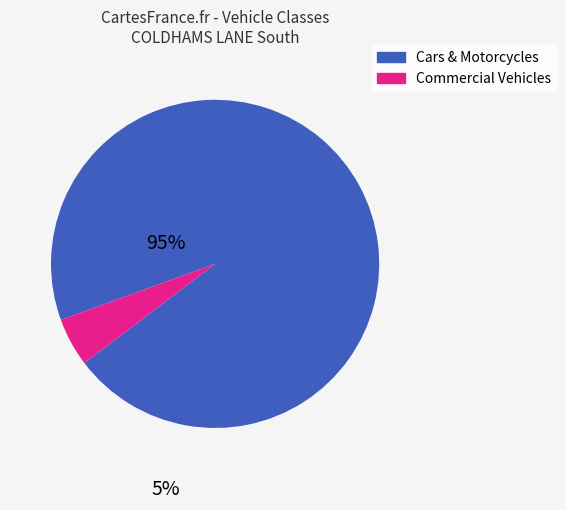

Is there a majority slice in this chart?

Yes